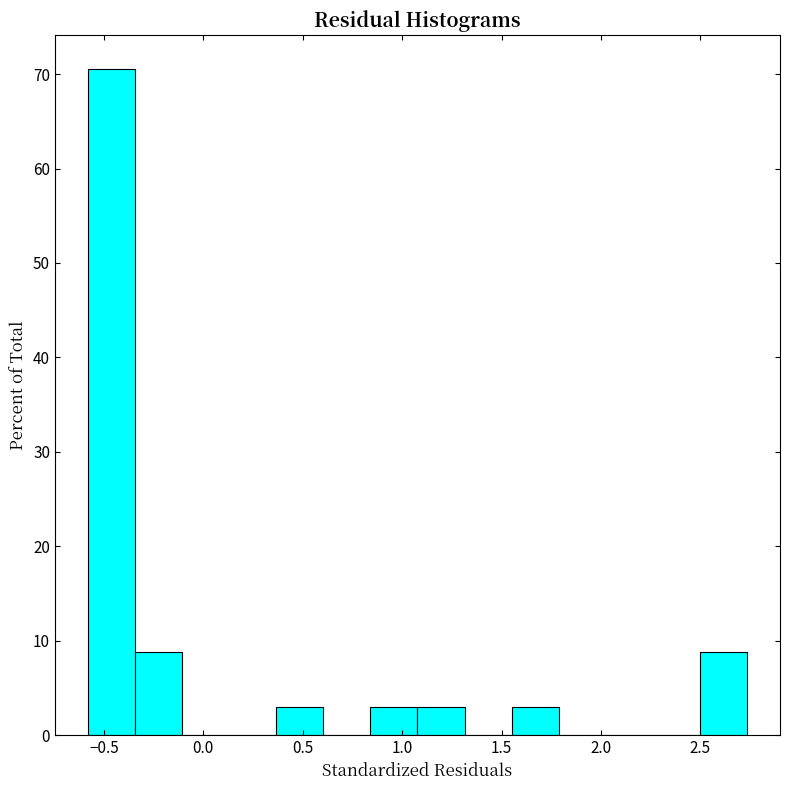

Which range on the x-axis has the tallest bar?

-0.60 to -0.35